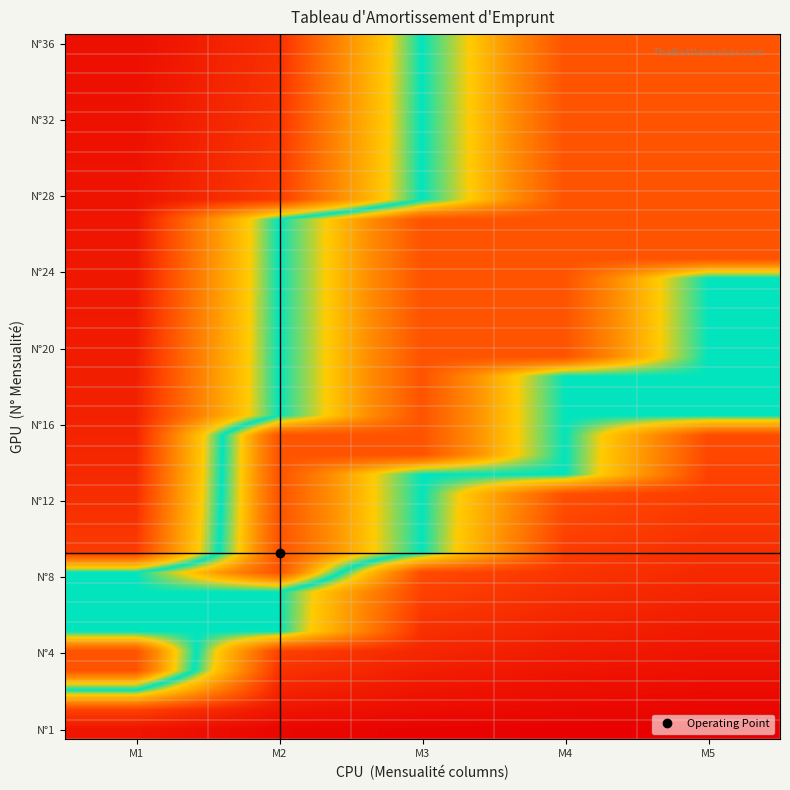

Which label corresponds to the smallest value in the chart?

M5